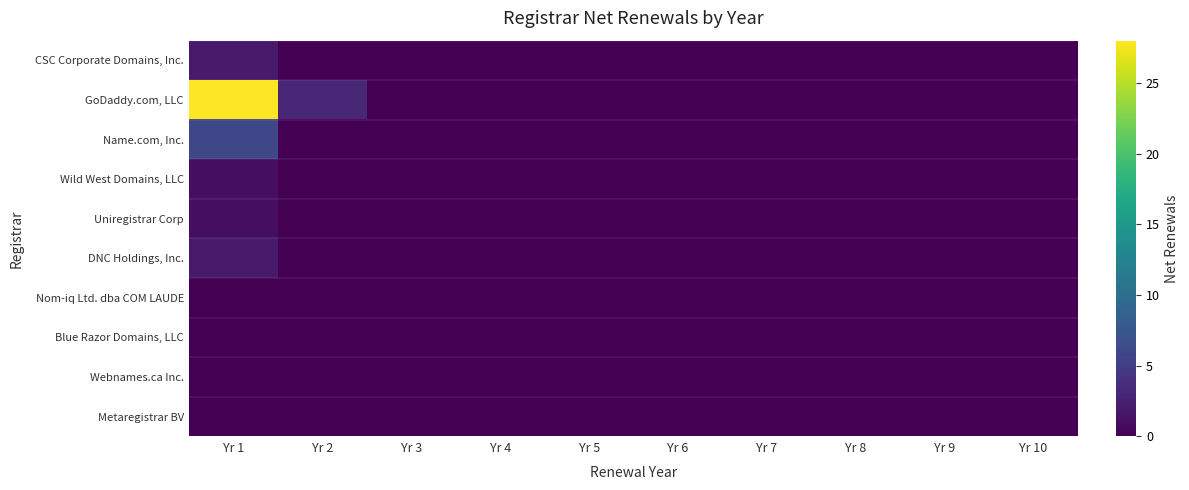

Reading left to right, extract all data points from this chart.

CSC Corporate Domains, Inc.: Yr 1=2	Yr 2=0	Yr 3=0	Yr 4=0	Yr 5=0	Yr 6=0	Yr 7=0	Yr 8=0	Yr 9=0	Yr 10=0
GoDaddy.com, LLC: Yr 1=28	Yr 2=3	Yr 3=0	Yr 4=0	Yr 5=0	Yr 6=0	Yr 7=0	Yr 8=0	Yr 9=0	Yr 10=0
Name.com, Inc.: Yr 1=6	Yr 2=0	Yr 3=0	Yr 4=0	Yr 5=0	Yr 6=0	Yr 7=0	Yr 8=0	Yr 9=0	Yr 10=0
Wild West Domains, LLC: Yr 1=1	Yr 2=0	Yr 3=0	Yr 4=0	Yr 5=0	Yr 6=0	Yr 7=0	Yr 8=0	Yr 9=0	Yr 10=0
Uniregistrar Corp: Yr 1=1	Yr 2=0	Yr 3=0	Yr 4=0	Yr 5=0	Yr 6=0	Yr 7=0	Yr 8=0	Yr 9=0	Yr 10=0
DNC Holdings, Inc.: Yr 1=2	Yr 2=0	Yr 3=0	Yr 4=0	Yr 5=0	Yr 6=0	Yr 7=0	Yr 8=0	Yr 9=0	Yr 10=0
Nom-iq Ltd. dba COM LAUDE: Yr 1=0	Yr 2=0	Yr 3=0	Yr 4=0	Yr 5=0	Yr 6=0	Yr 7=0	Yr 8=0	Yr 9=0	Yr 10=0
Blue Razor Domains, LLC: Yr 1=0	Yr 2=0	Yr 3=0	Yr 4=0	Yr 5=0	Yr 6=0	Yr 7=0	Yr 8=0	Yr 9=0	Yr 10=0
Webnames.ca Inc.: Yr 1=0	Yr 2=0	Yr 3=0	Yr 4=0	Yr 5=0	Yr 6=0	Yr 7=0	Yr 8=0	Yr 9=0	Yr 10=0
Metaregistrar BV: Yr 1=0	Yr 2=0	Yr 3=0	Yr 4=0	Yr 5=0	Yr 6=0	Yr 7=0	Yr 8=0	Yr 9=0	Yr 10=0